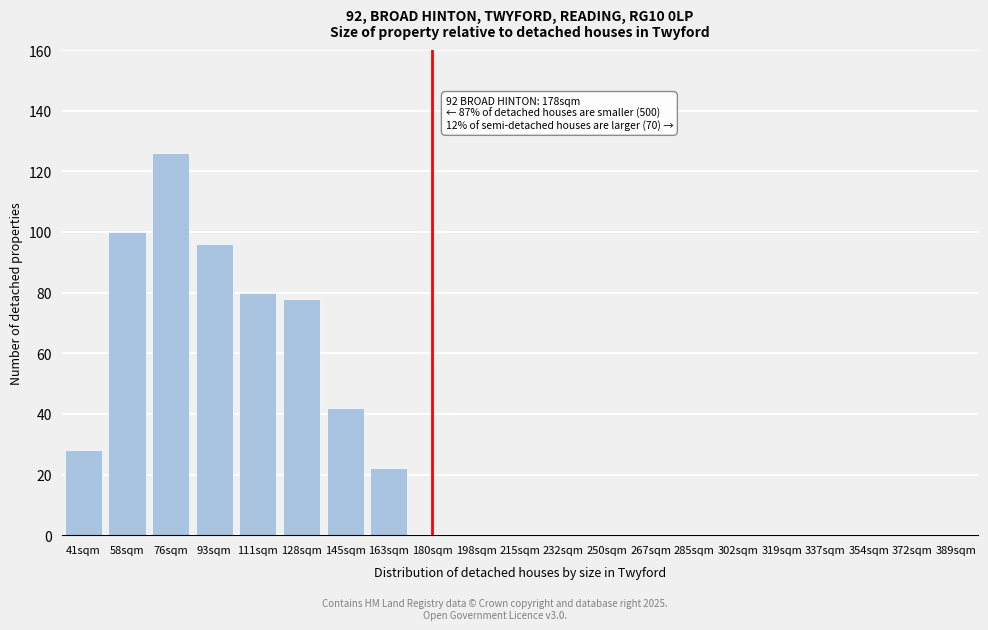

Reading left to right, transcribe all the data shown in this chart.

41sqm=28	58sqm=100	76sqm=126	93sqm=96	111sqm=80	128sqm=78	145sqm=42	163sqm=22	180sqm=0	198sqm=0	215sqm=0	232sqm=0	250sqm=0	267sqm=0	285sqm=0	302sqm=0	319sqm=0	337sqm=0	354sqm=0	372sqm=0	389sqm=0